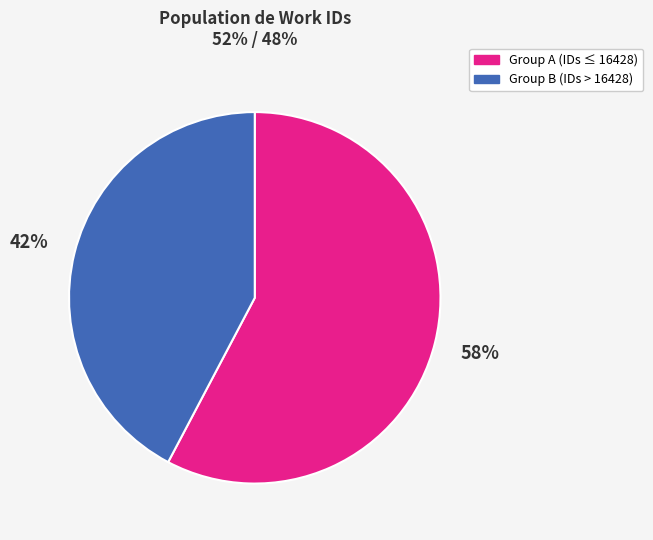

To the nearest percent, what is the combined percentage of Group B (IDs > 16428) and Group A (IDs ≤ 16428)?

100%